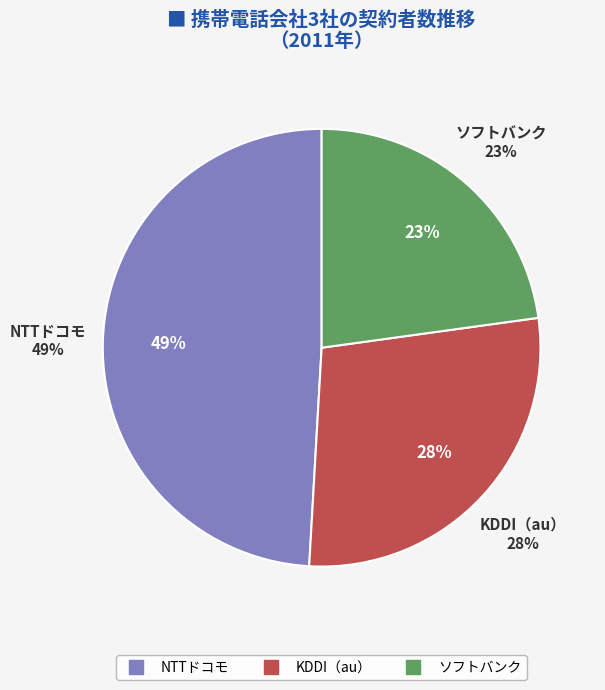

True or false: NTTドコモ accounts for 49% of the total.

True